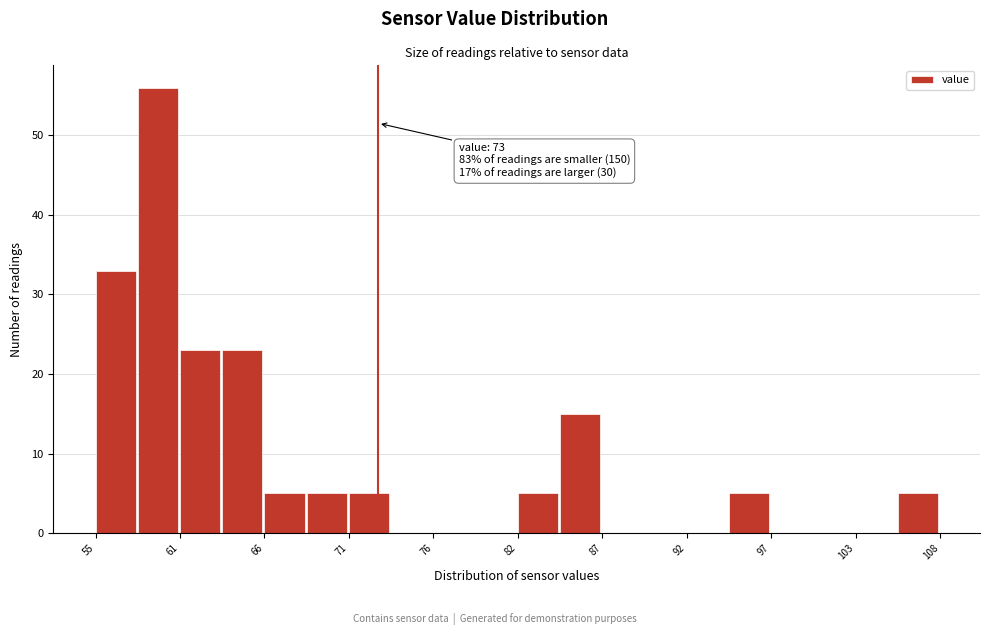

Around what value on the x-axis is the tallest bar? Give the approximate position of its centre, as read against the axis.

59